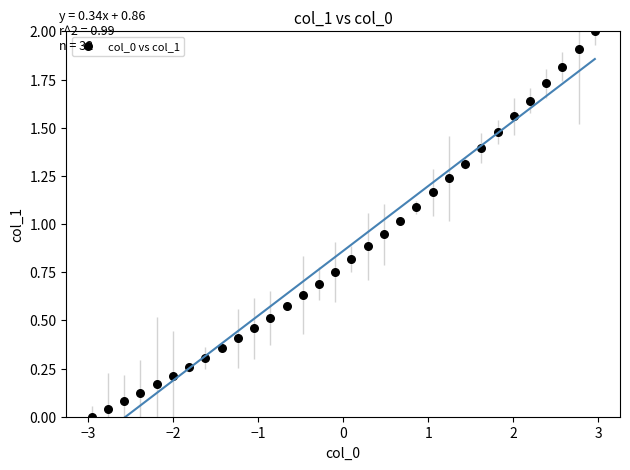

What is the range of X values (max minus min)?

5.9